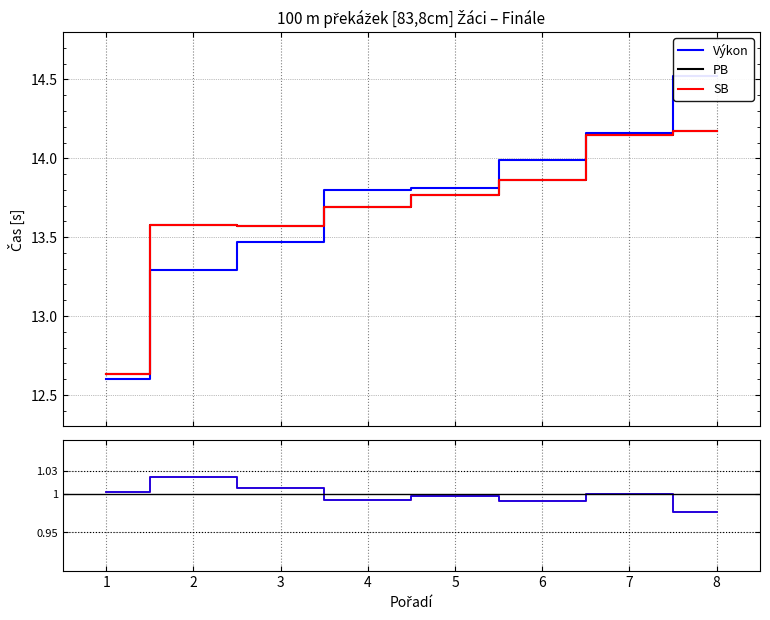

True or false: PB/Výkon and SB cross at least once.

False